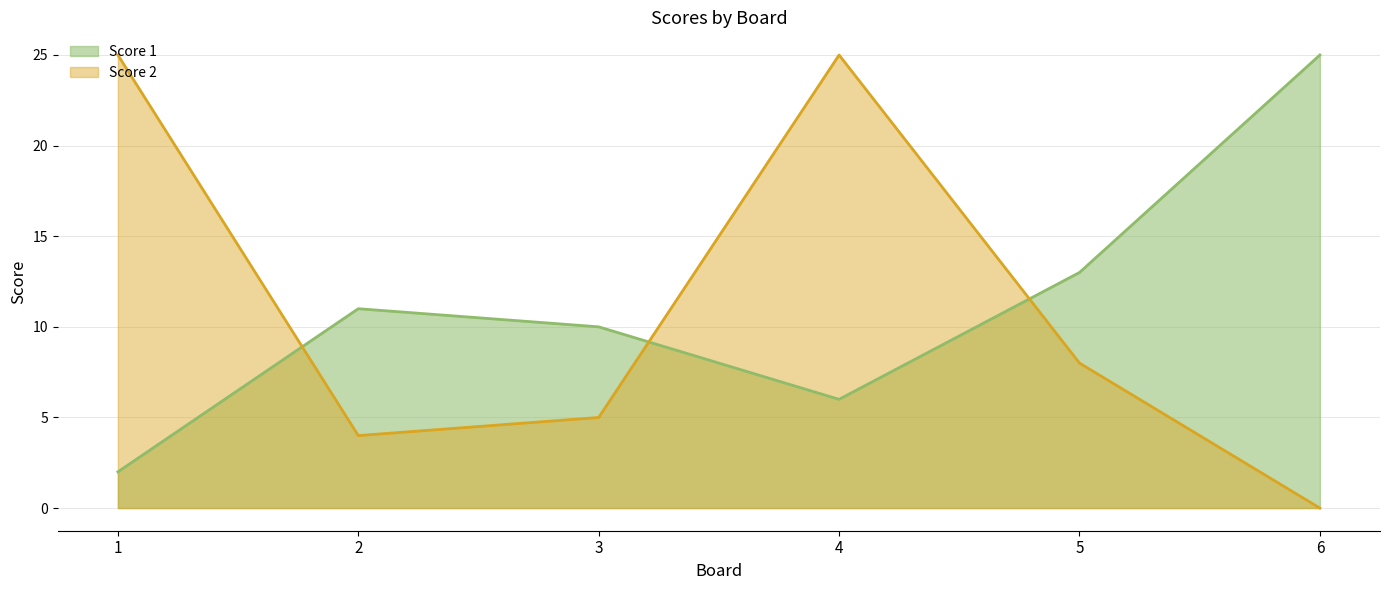

How many intersections are there between Score 1 and Score 2?

3